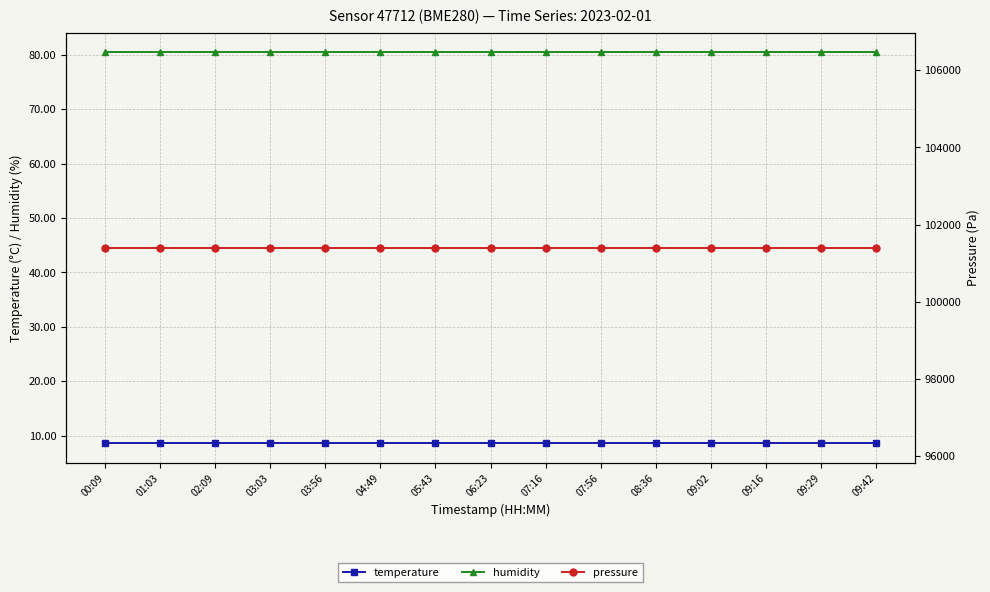

True or false: pressure and temperature intersect in this chart.

False